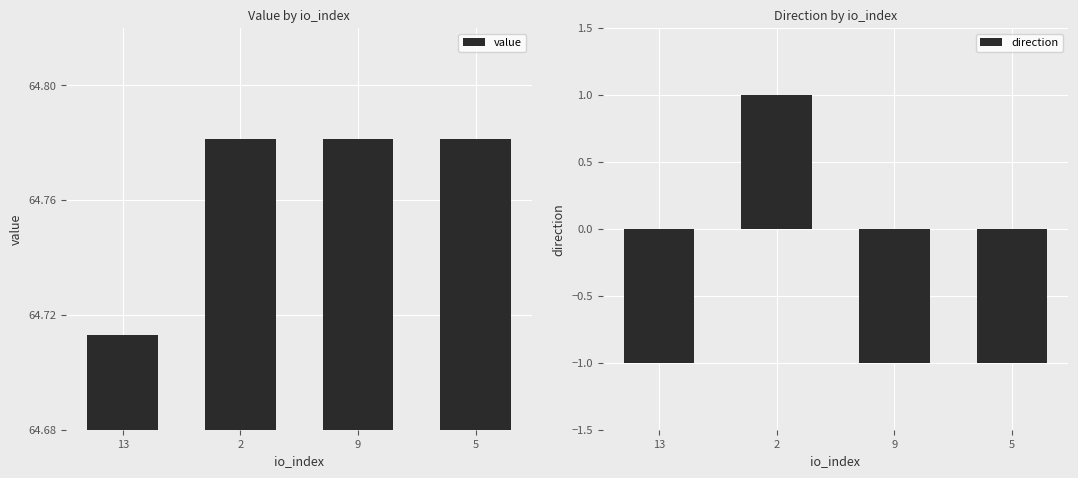

At which category does the chart reach its minimum across all series?

13